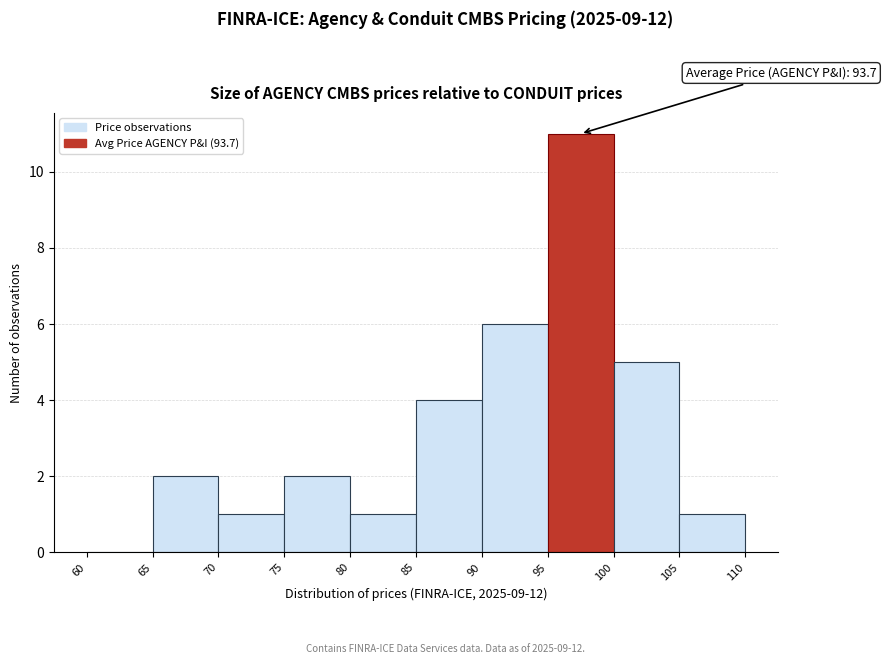

Which range on the x-axis has the tallest bar?

95 to 100